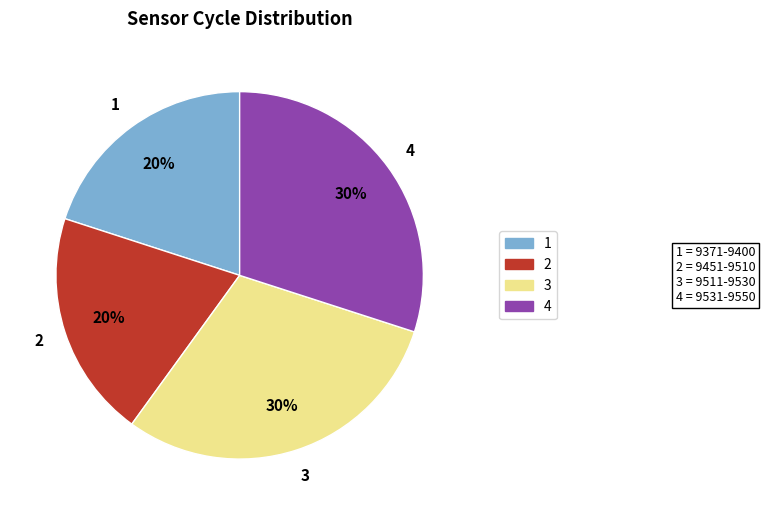

How many slices are in this pie chart?

4